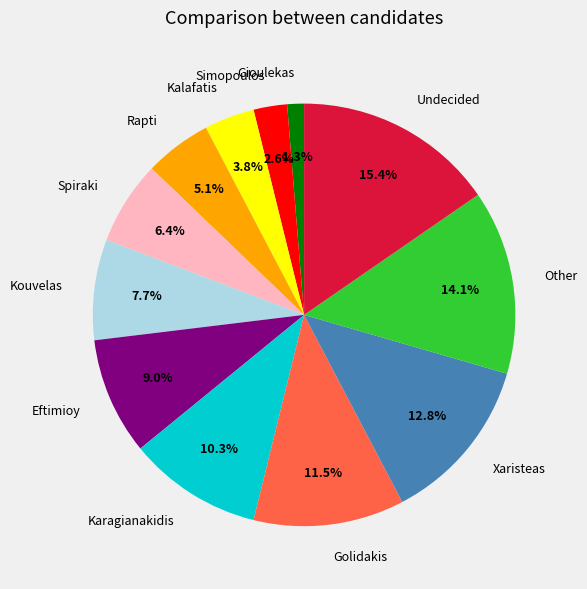

What is the ratio of the value at Kalafatis to the value at Eftimioy?

0.4